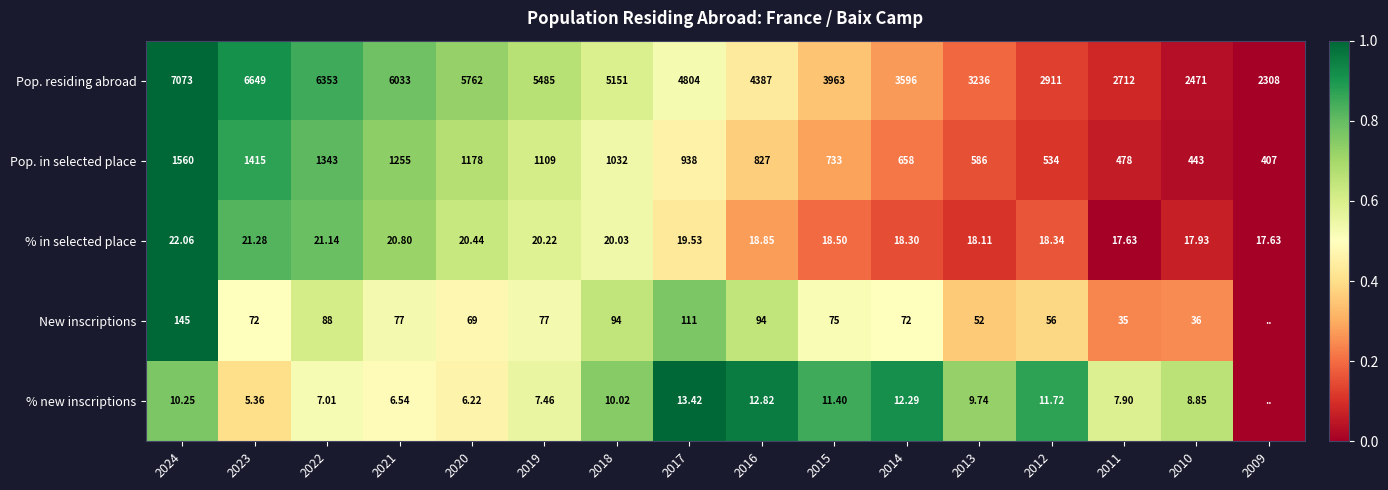

Between 2023 and 2020, which series saw the biggest shift?

Pop. residing abroad